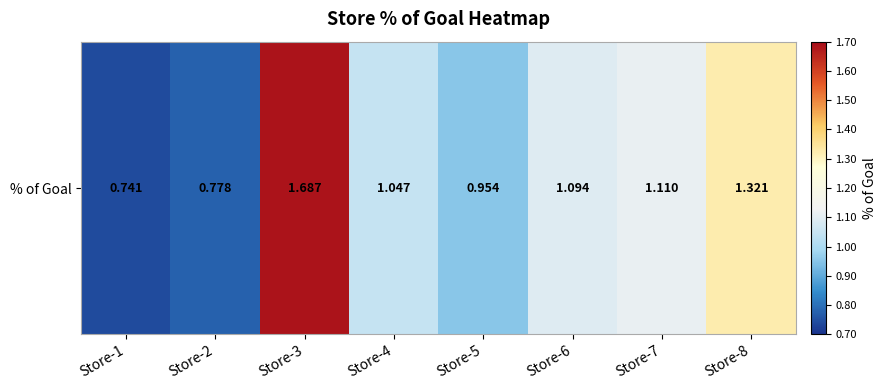

List the labels in order of value, smallest first.

Store-1, Store-2, Store-5, Store-4, Store-6, Store-7, Store-8, Store-3